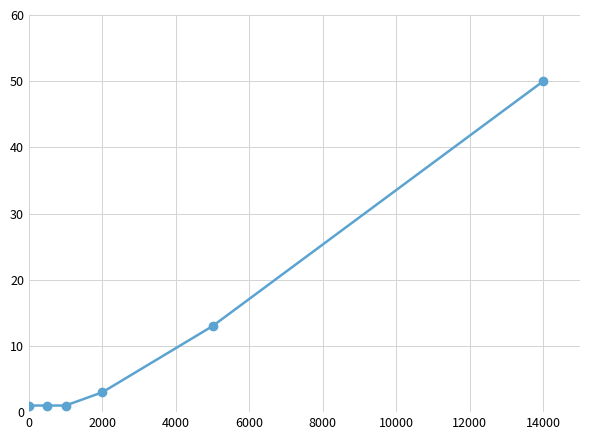

True or false: the data has more than 2 interior local peaks.

False